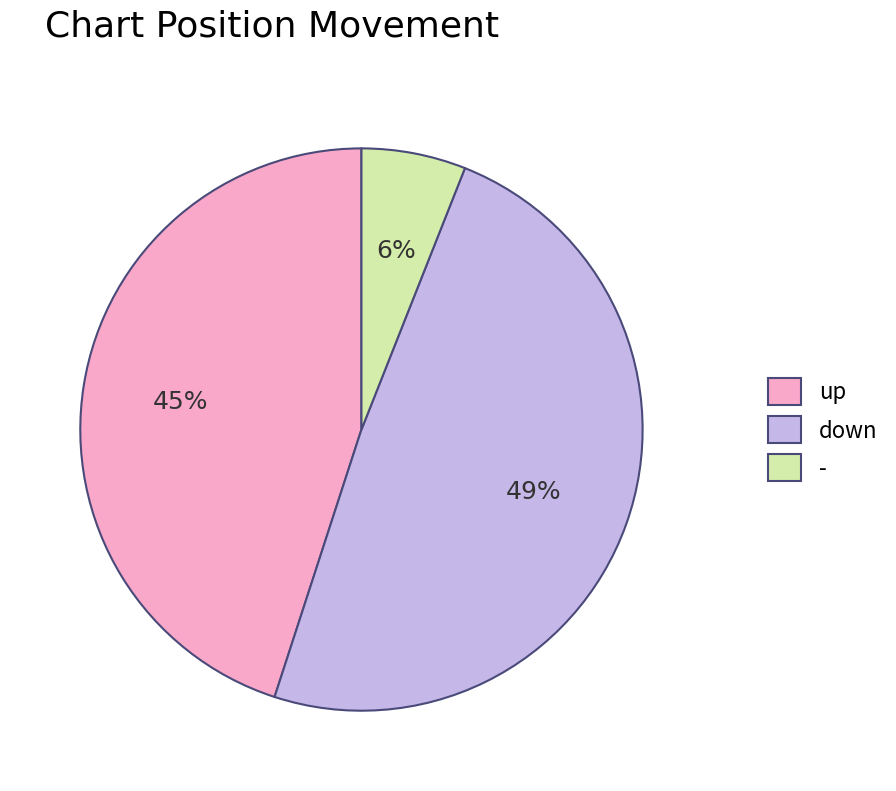

The - slice represents 1% of the pie. True or false?

False